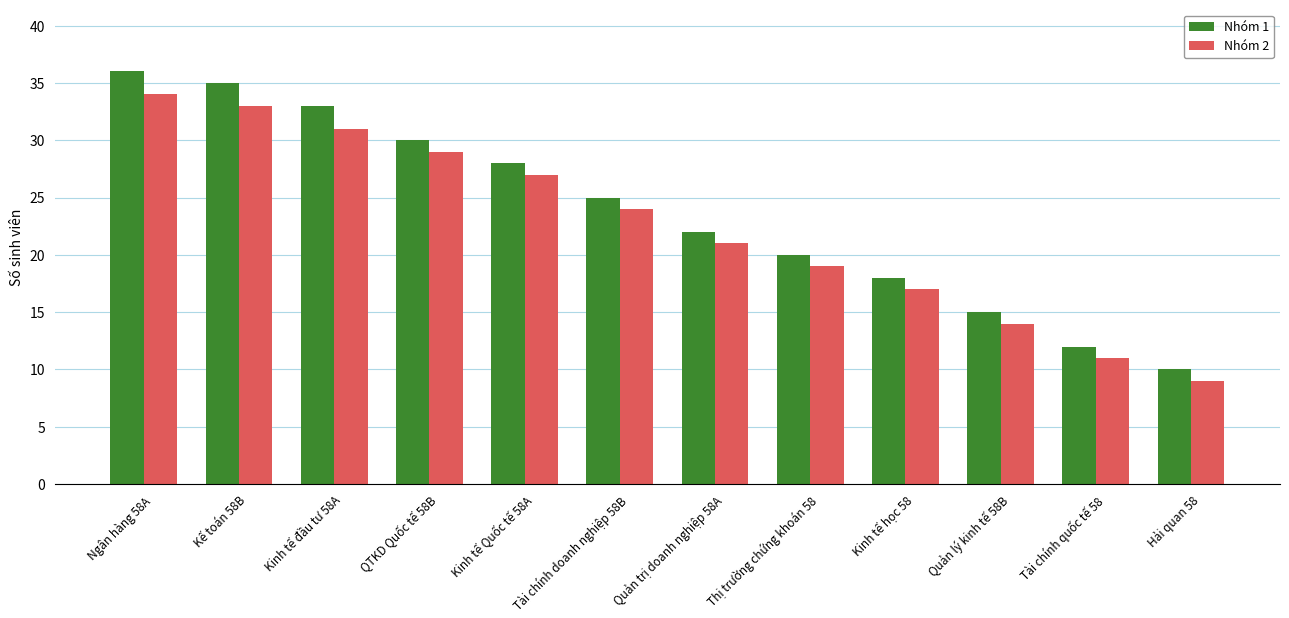

What is the label of the 5th bar from the left?

Kinh tế Quốc tế 58A